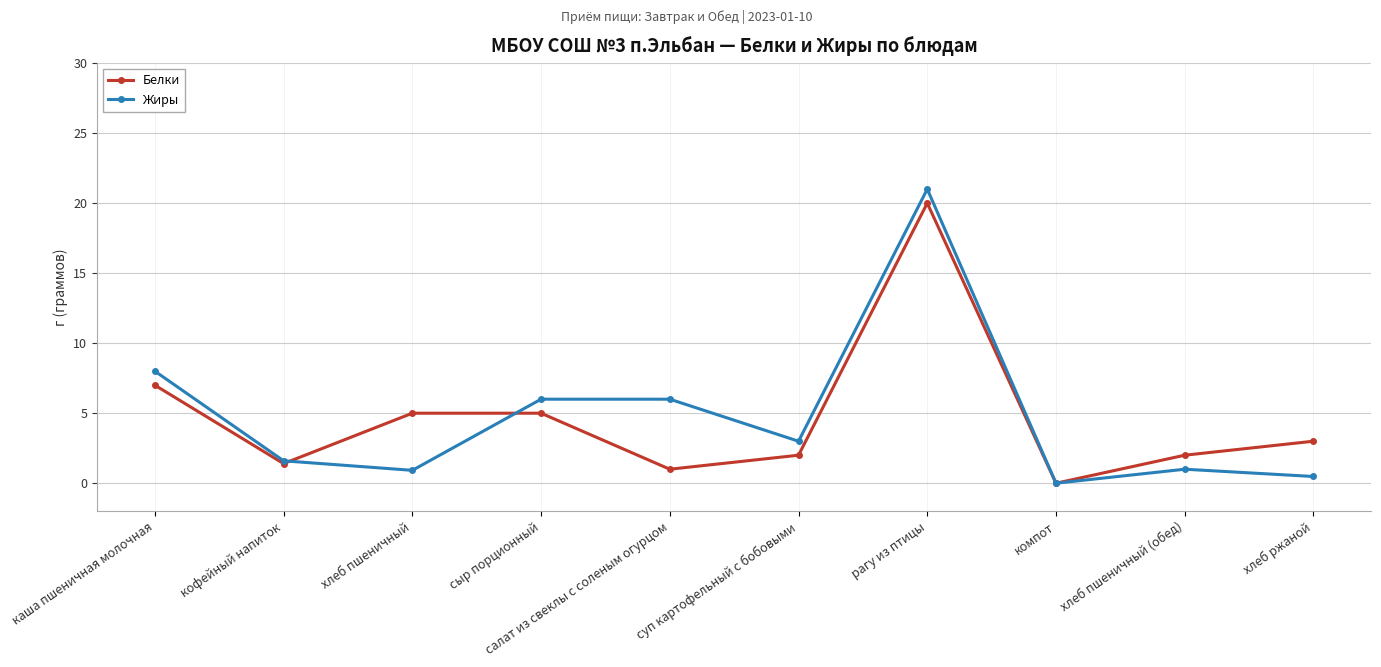

How many data points does each series have?

10